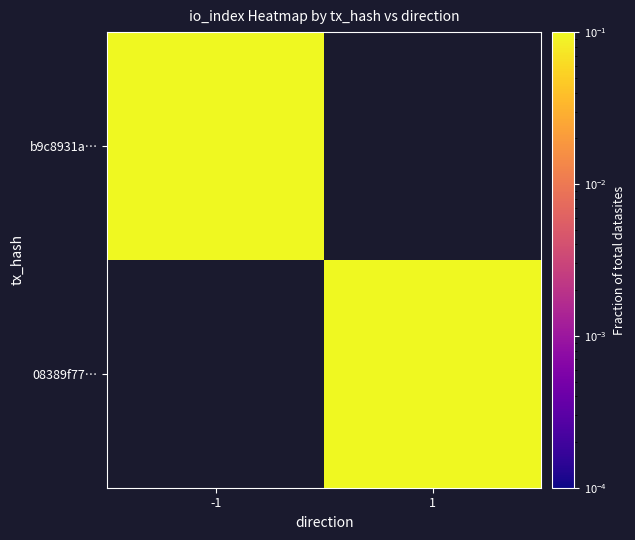

The value of b9c8931a… at -1 is 0.6. True or false?

True